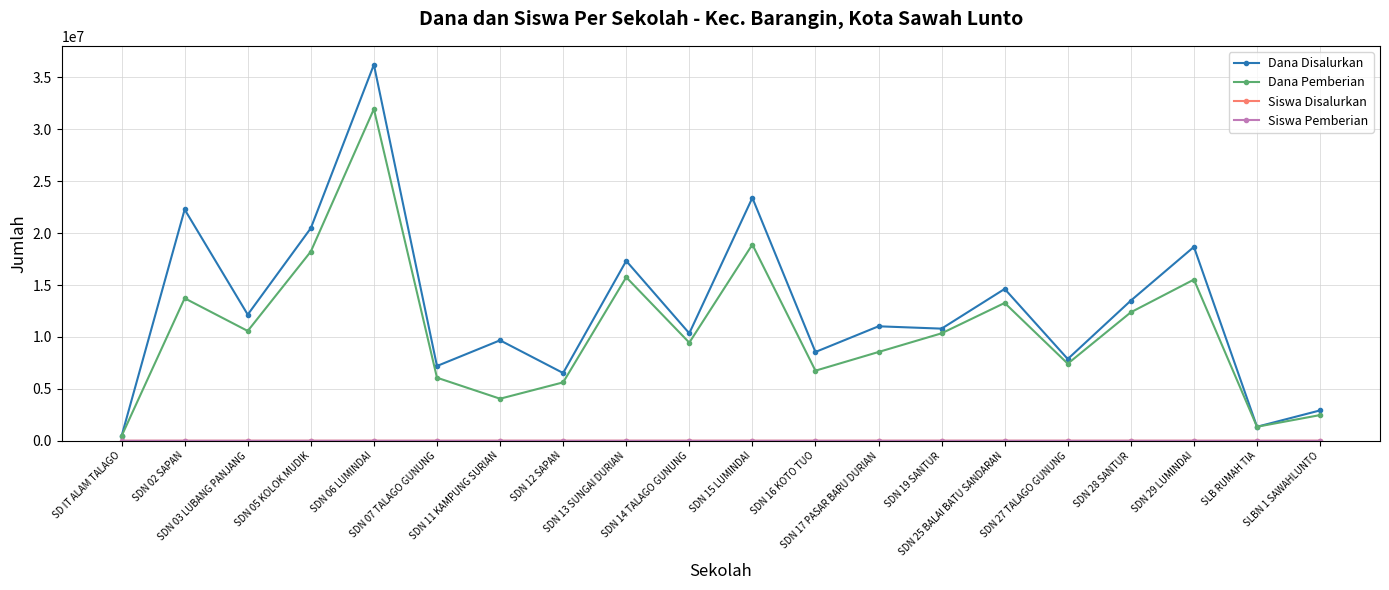

What is the sum of all Dana Disalurkan values?

255375000